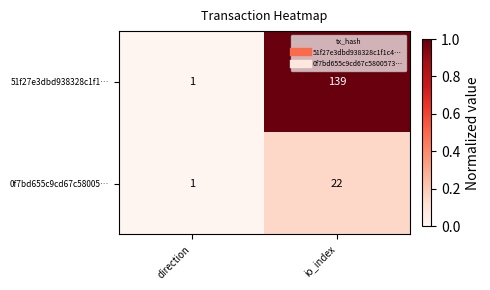

What is the sum of the 51f27e3dbd938328c1f1… values at io_index and direction?

140